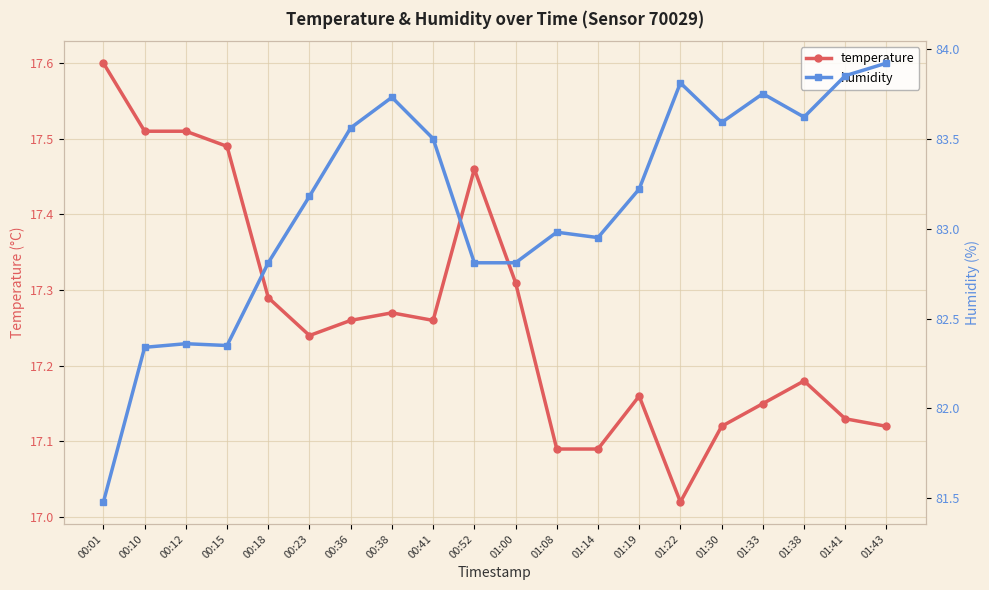

True or false: humidity and temperature intersect in this chart.

False